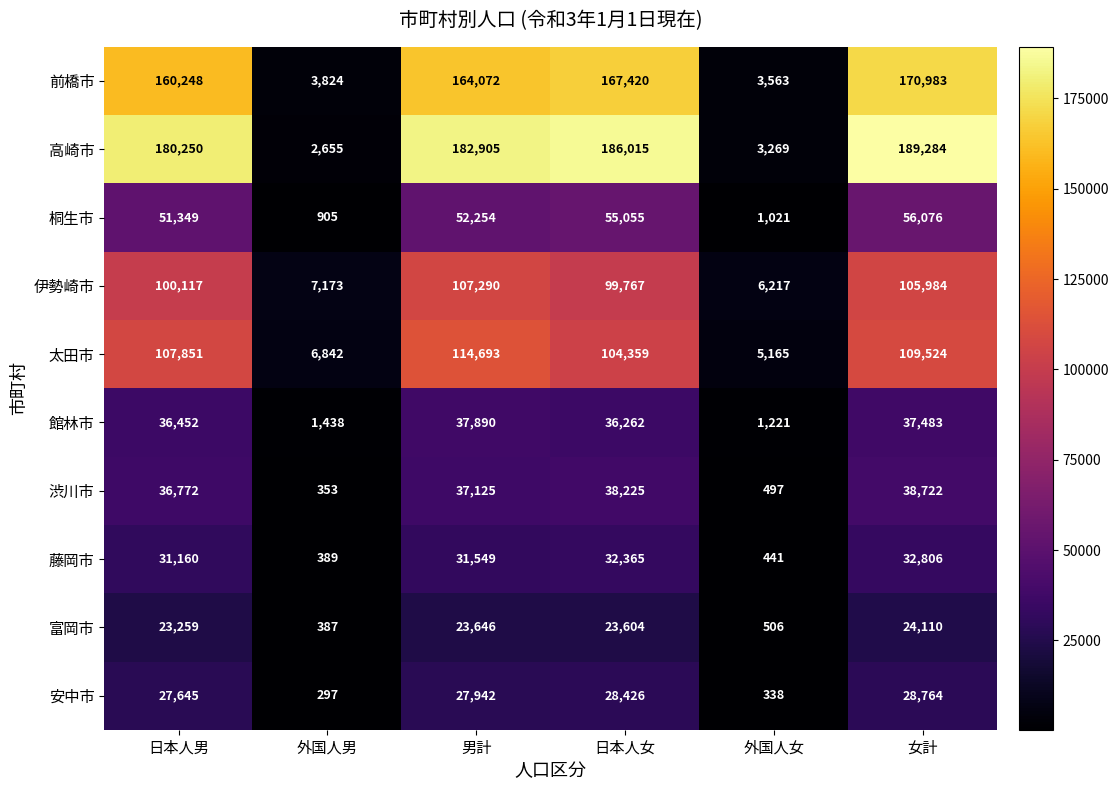

The 安中市 series shows 41123 at 日本人女. True or false?

False